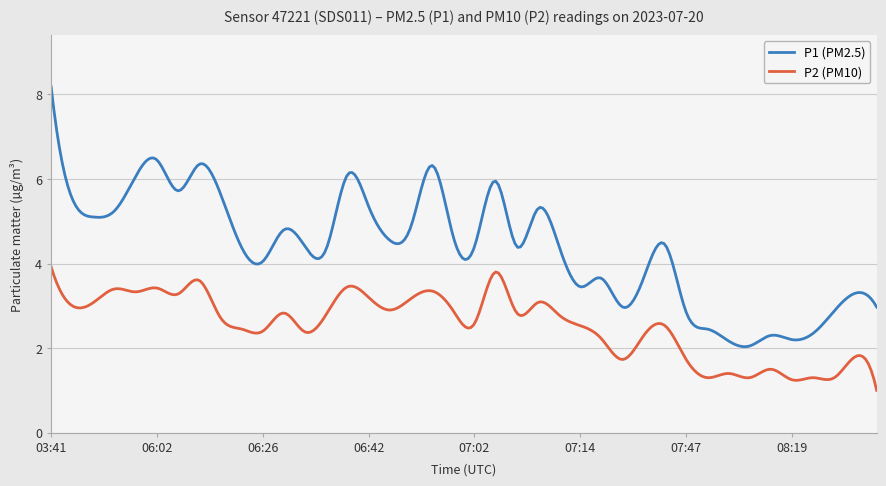

True or false: P1 (PM2.5) and P2 (PM10) intersect in this chart.

False